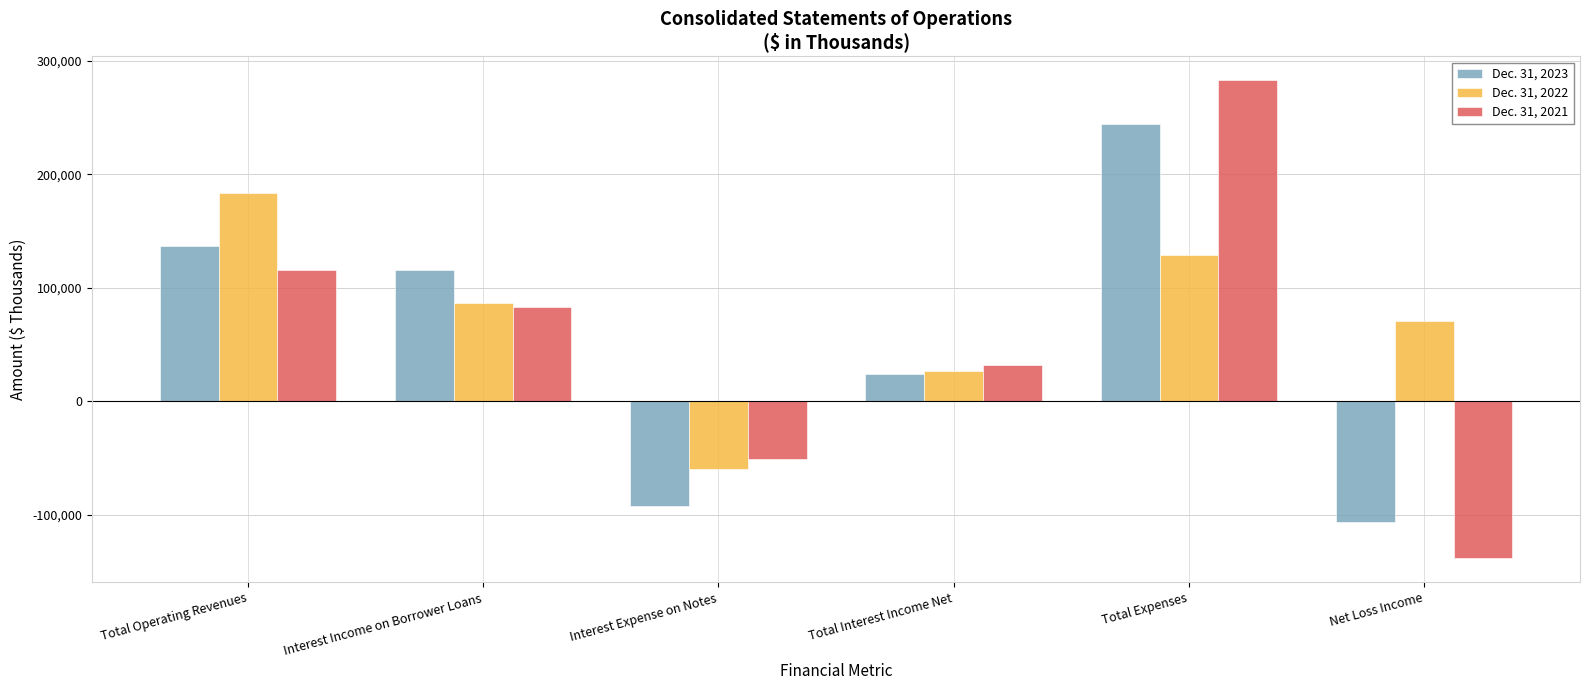

What are all the series names shown in the legend?

Dec. 31, 2023, Dec. 31, 2022, Dec. 31, 2021